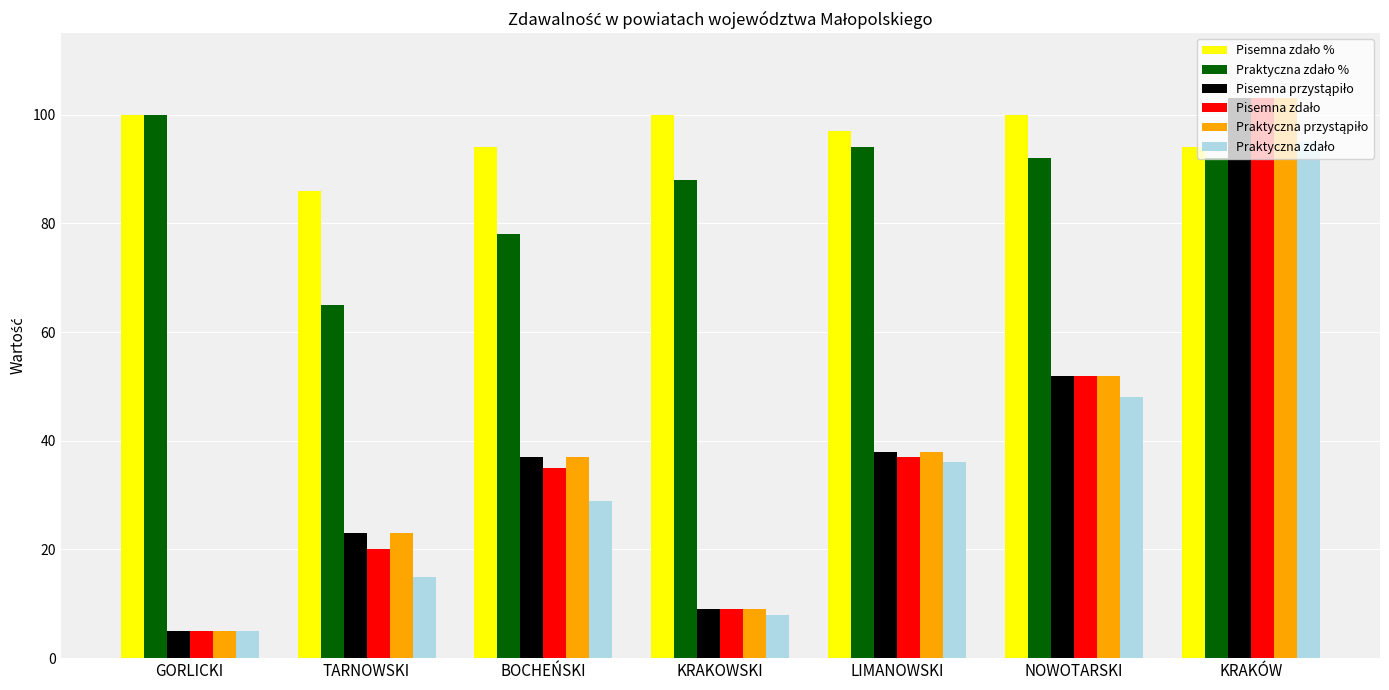

At which category is the sum across all series the highest?

KRAKÓW